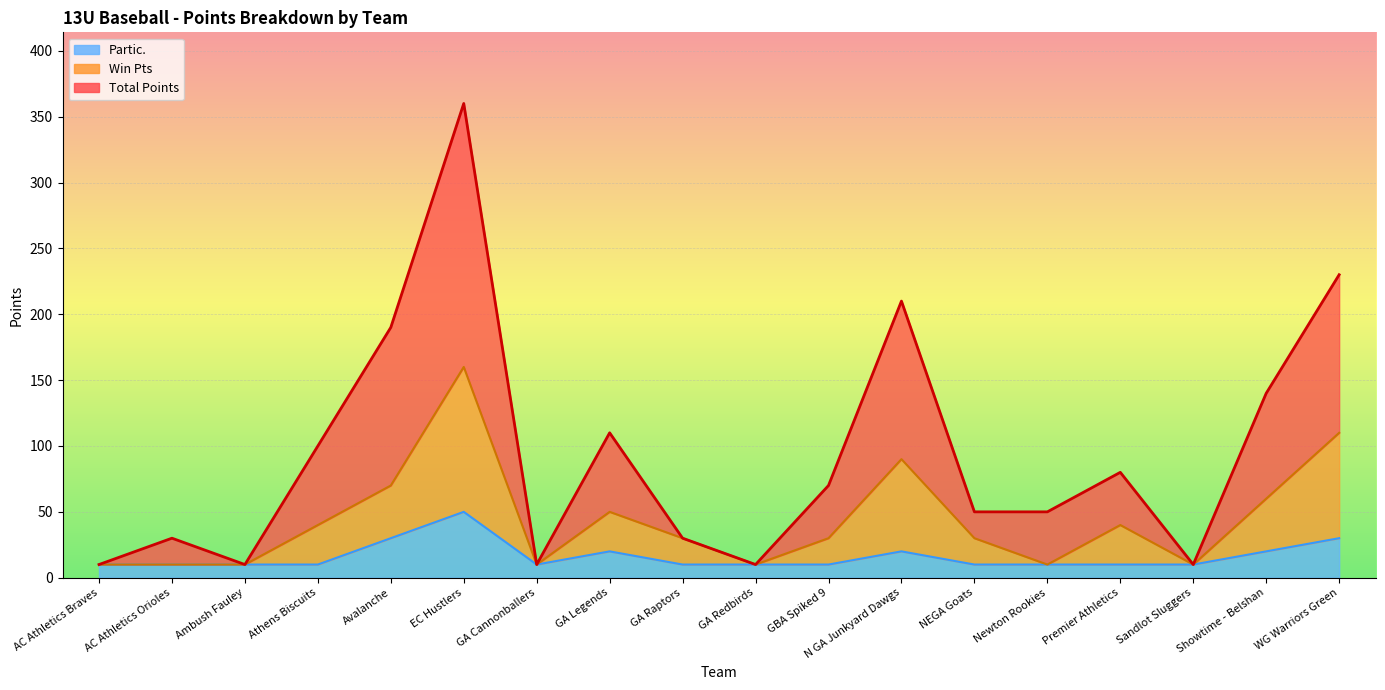

At which label is Total Points closest to 185?

Avalanche